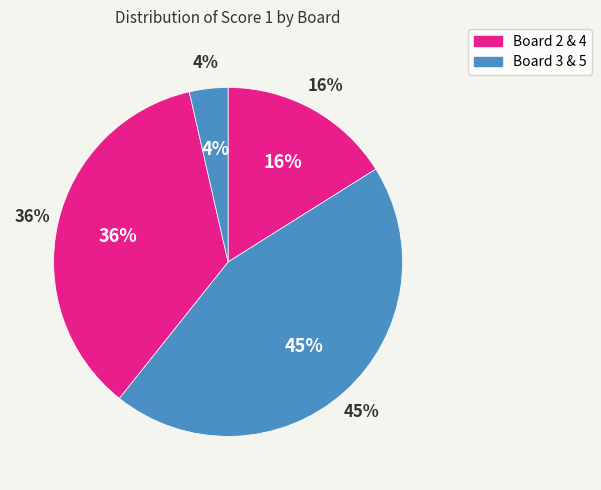

What is the change in value from 4 to 5?

-18